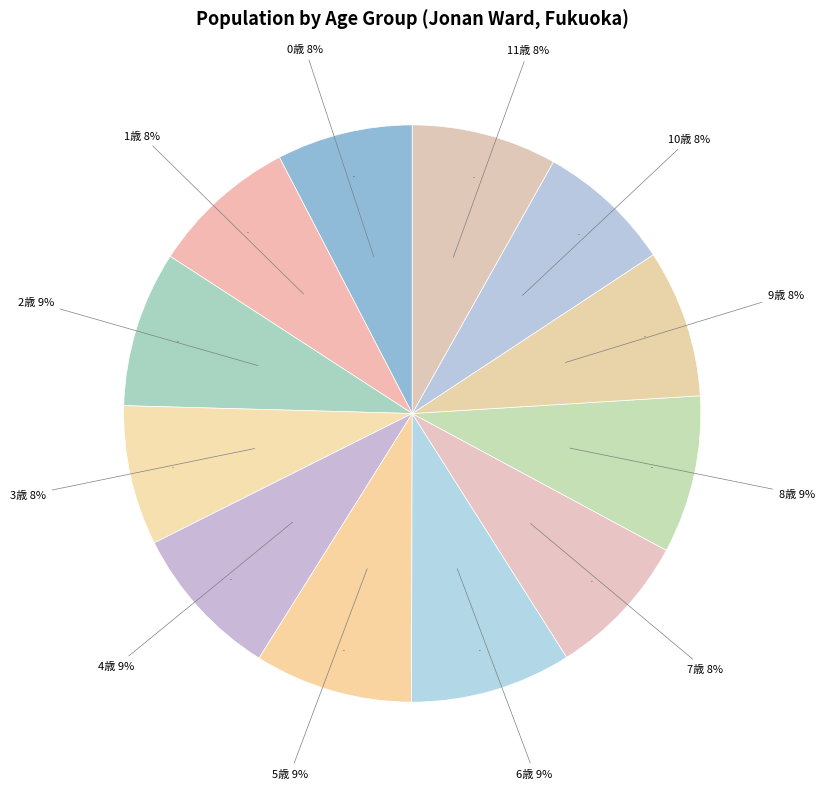

To the nearest percent, what is the combined percentage of 8歳 and 1歳?

17%